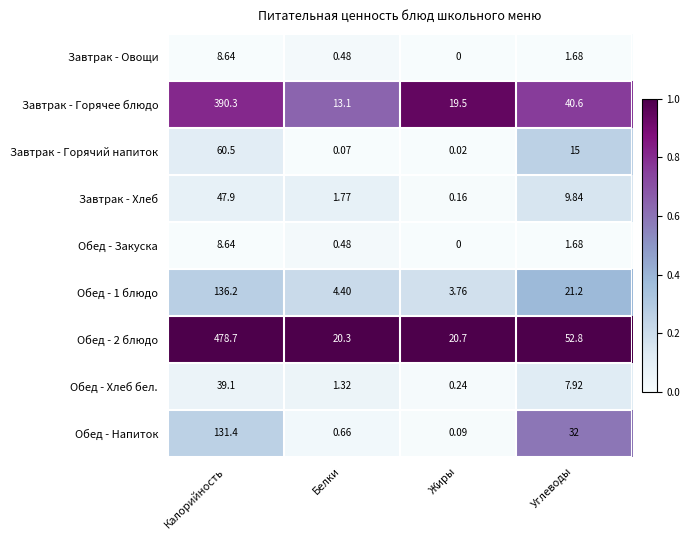

Where does the Завтрак - Овощи series first go above 1?

Калорийность